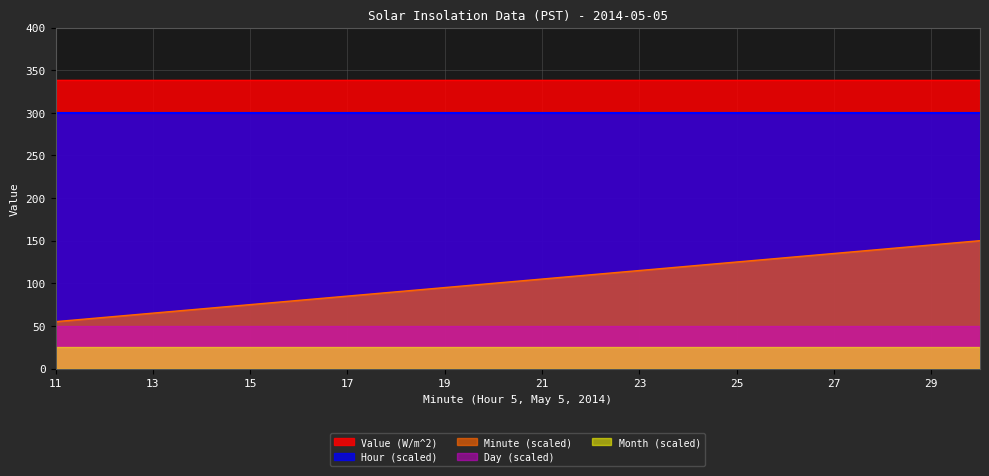

Is it true that Month (scaled) equals 25 at 17?

True